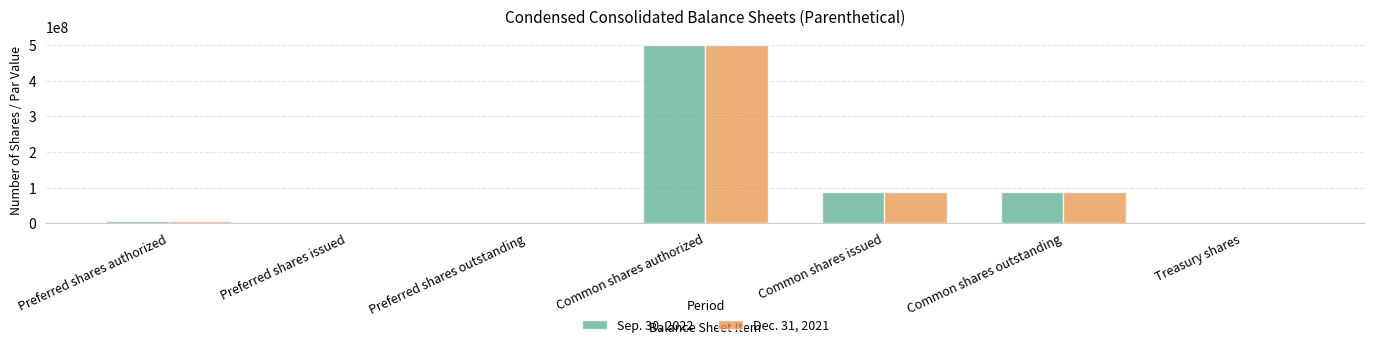

Is the value of Dec. 31, 2021 at Preferred shares issued greater than the value of Sep. 30, 2022 at Common shares issued?

No